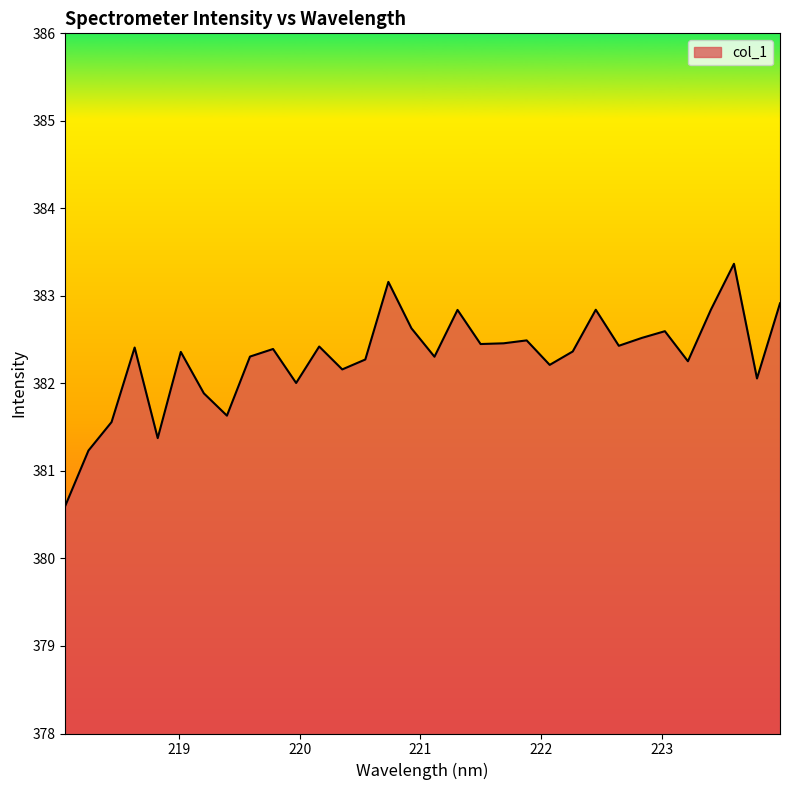

True or false: there are more than 0 points higher than both neighbors.

True